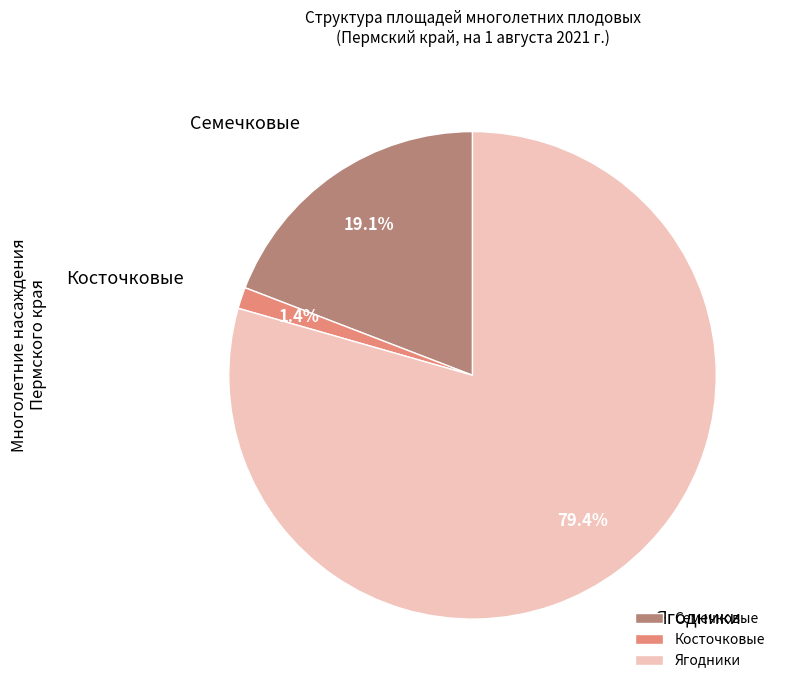

To the nearest percent, what is the combined percentage of Семечковые and Косточковые?

21%